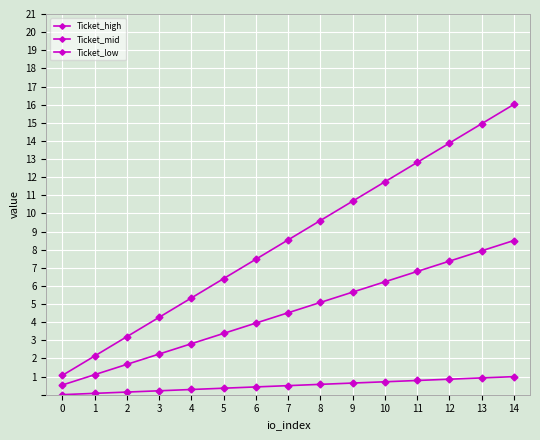

Where does the Ticket_high series first go above 8?

7